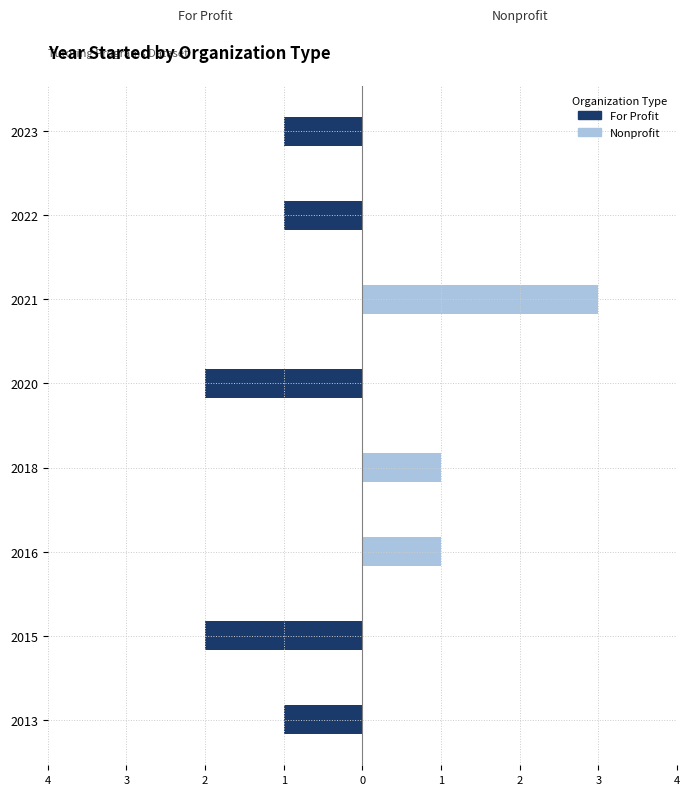

Between 2020 and 2016, which is larger?

2016